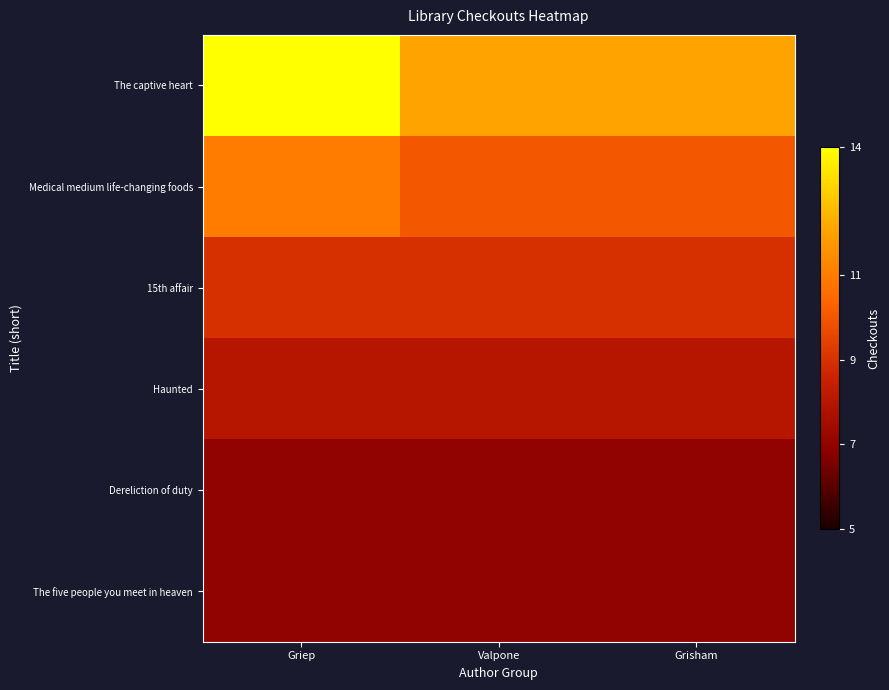

What is the total value across all series at Valpone?

53